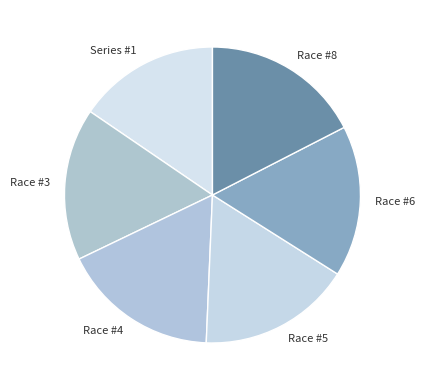

Between Race #3 and Race #8, which is larger?

Race #8